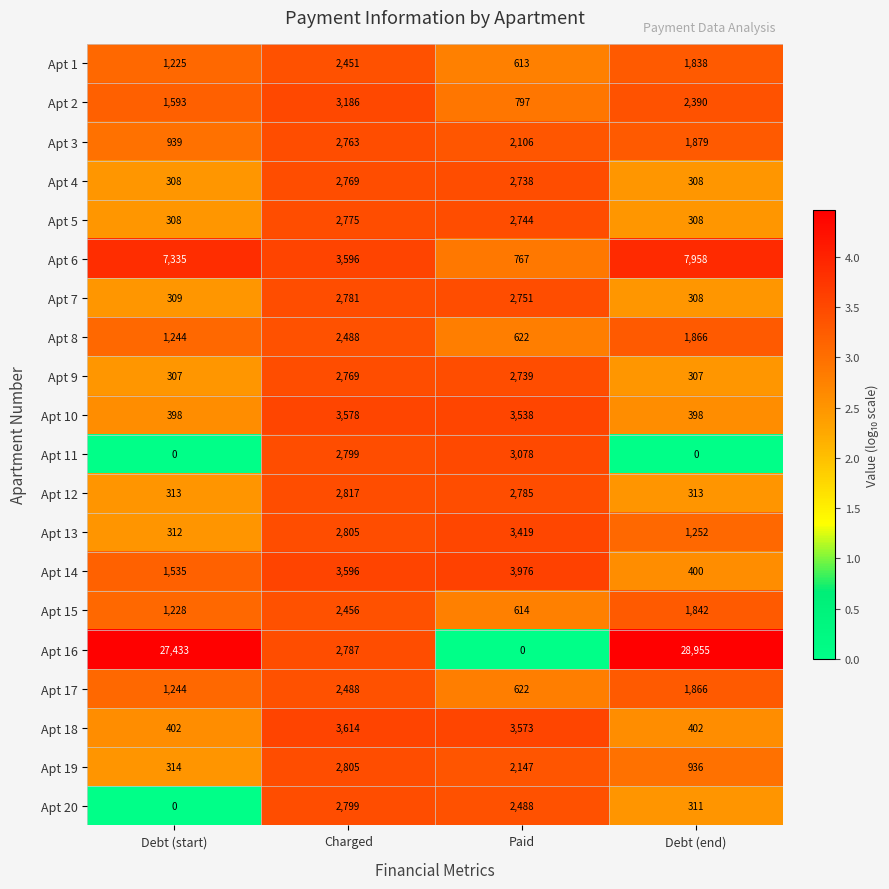

What is the sum of all Apt 20 values?

5598